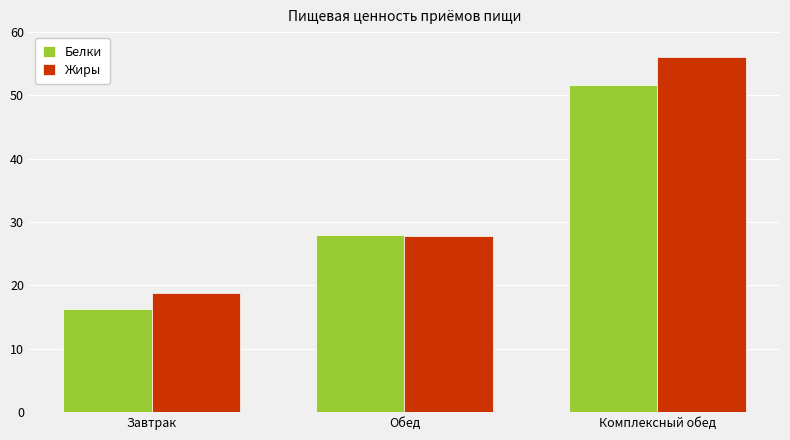

List the labels in order of Жиры value, smallest first.

Завтрак, Обед, Комплексный обед